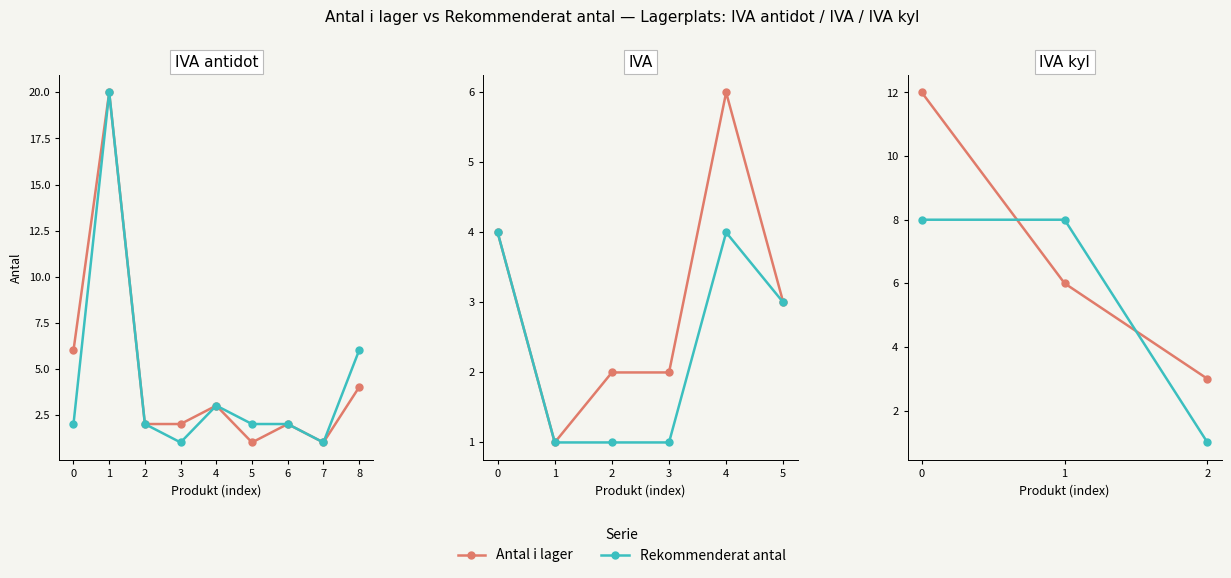

Does the chart display data point markers on the line(s)?

Yes